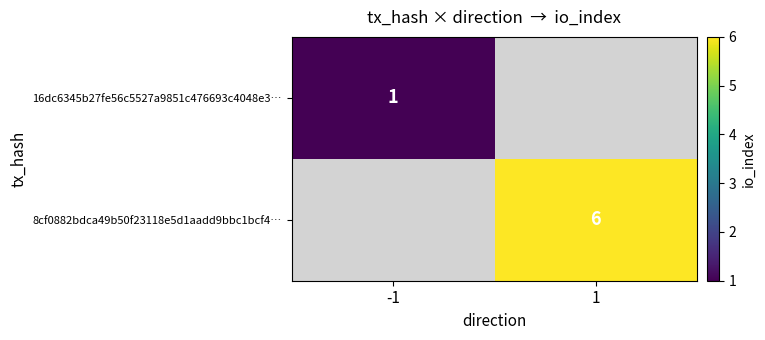

The value of 8cf0882bdca49b50f23118e5d1aadd9bbc1bcf4… at 1 is 10. True or false?

False